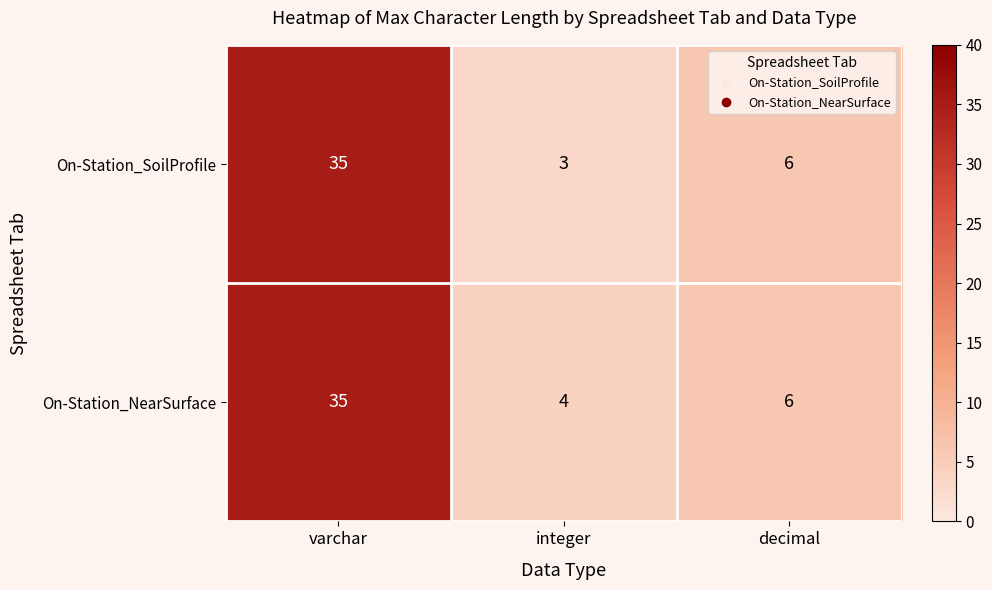

What is the difference between the On-Station_SoilProfile values at varchar and decimal?

29